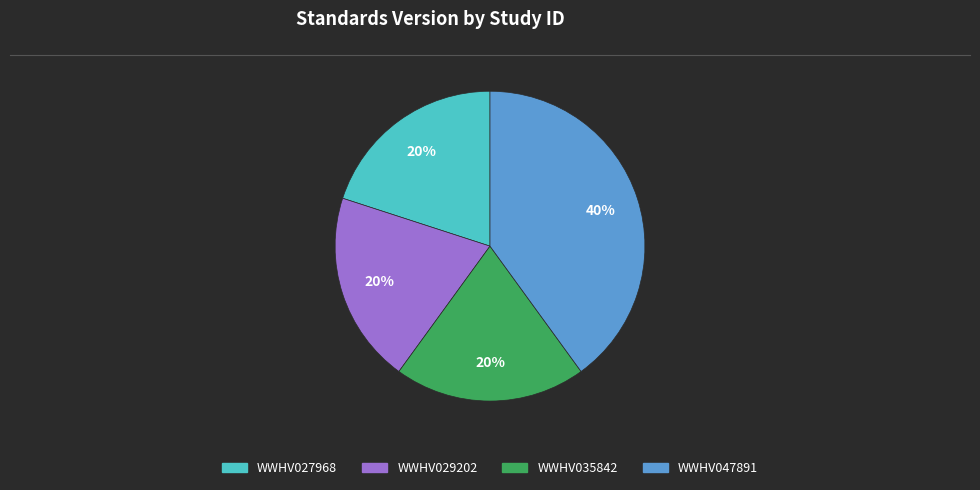

What is the ratio of the value at WWHV027968 to the value at WWHV035842?

1.0